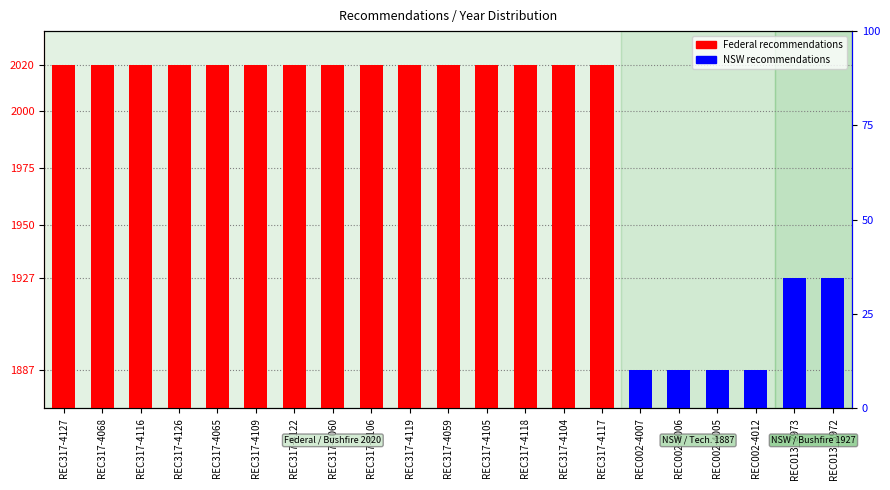

What is the difference between the values at REC002-4006 and REC013_3972?

40